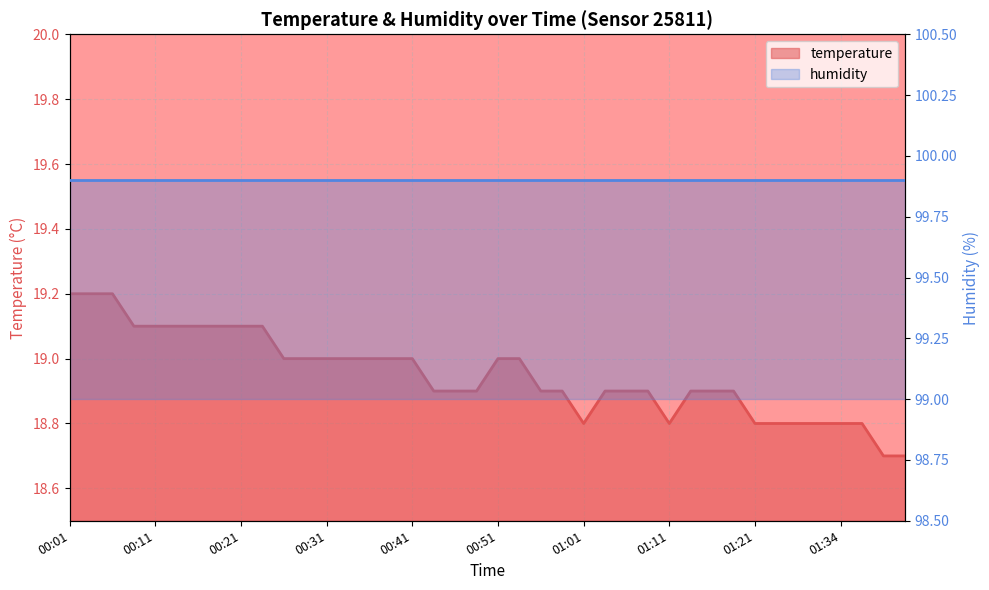

Reading left to right, list all the values displayed in this chart.

00:01=19.2	00:04=19.2	00:06=19.2	00:09=19.1	00:11=19.1	00:14=19.1	00:16=19.1	00:19=19.1	00:21=19.1	00:24=19.1	00:26=19.0	00:28=19.0	00:31=19.0	00:33=19.0	00:36=19.0	00:38=19.0	00:41=19.0	00:44=18.9	00:46=18.9	00:48=18.9	00:51=19.0	00:54=19.0	00:56=18.9	00:59=18.9	01:01=18.8	01:04=18.9	01:06=18.9	01:08=18.9	01:11=18.8	01:13=18.9	01:16=18.9	01:18=18.9	01:21=18.8	01:23=18.8	01:26=18.8	01:31=18.8	01:34=18.8	01:36=18.8	01:39=18.7	01:41=18.7